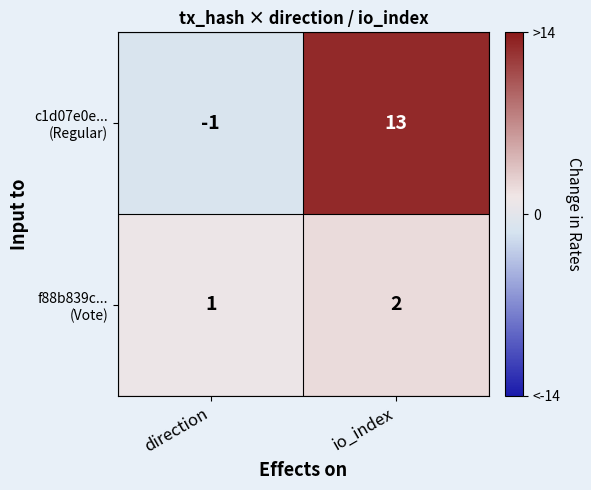

What is the total value across all series at io_index?

15